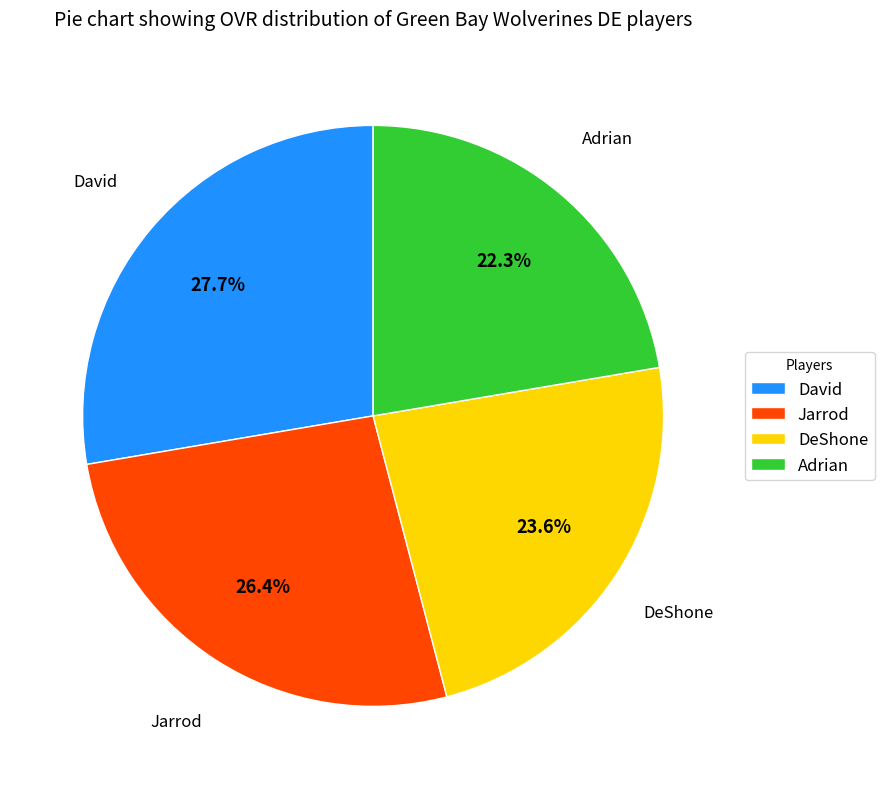

The Adrian slice represents 13% of the pie. True or false?

False